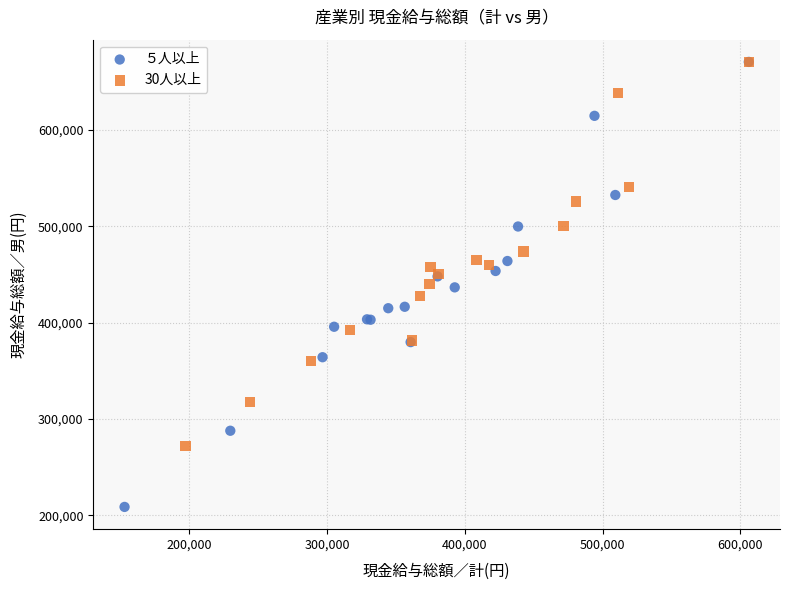

Which series reaches the minimum Y coordinate?

５人以上